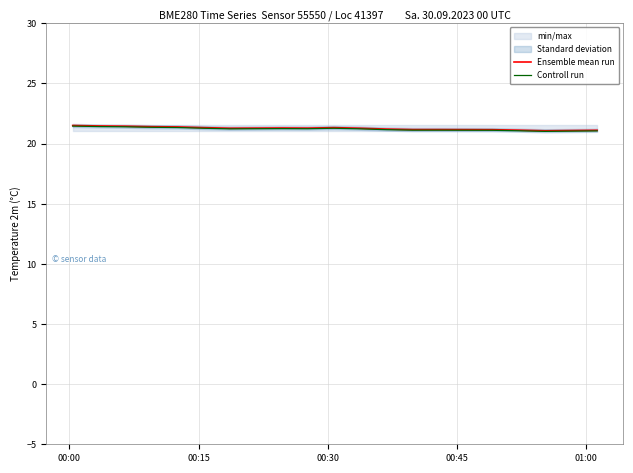

True or false: Ensemble mean run and Controll run cross at least once.

False